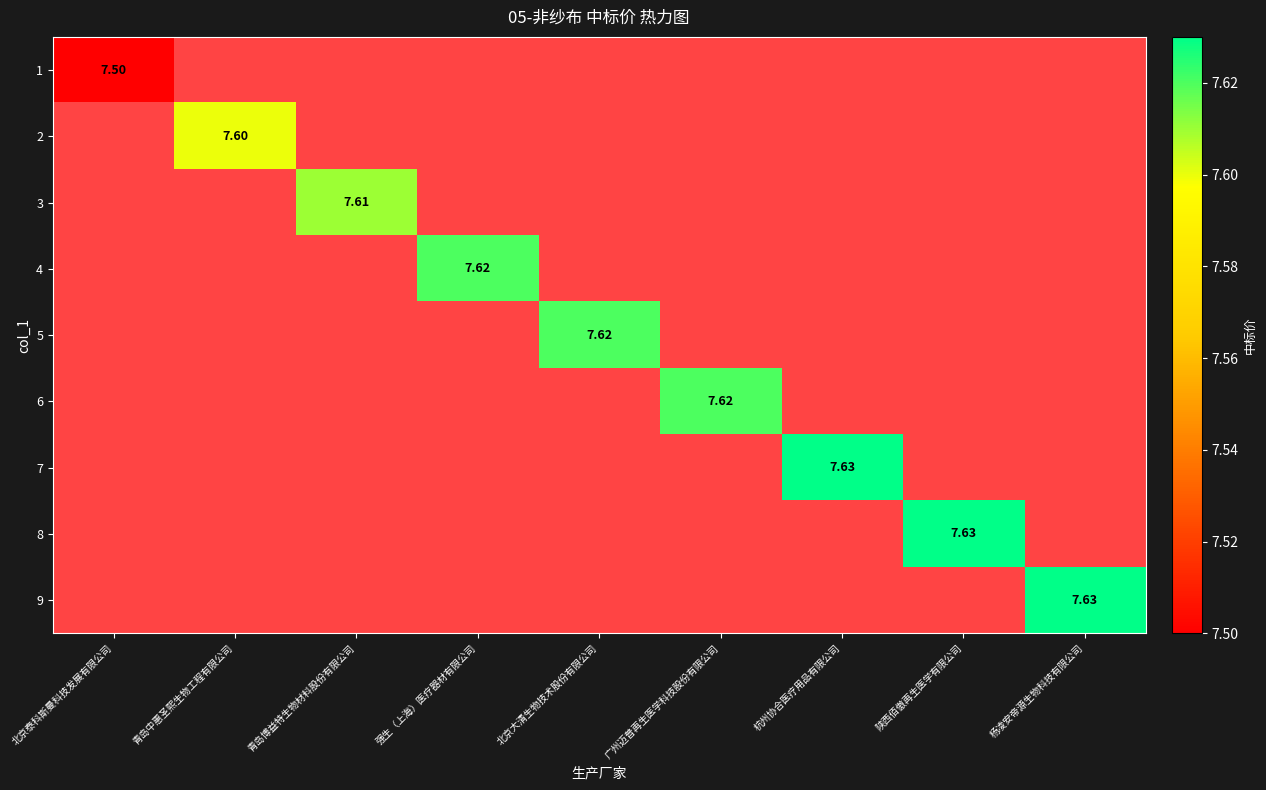

True or false: 6 has a value of 11.8 at 广州迈普再生医学科技股份有限公司.

False